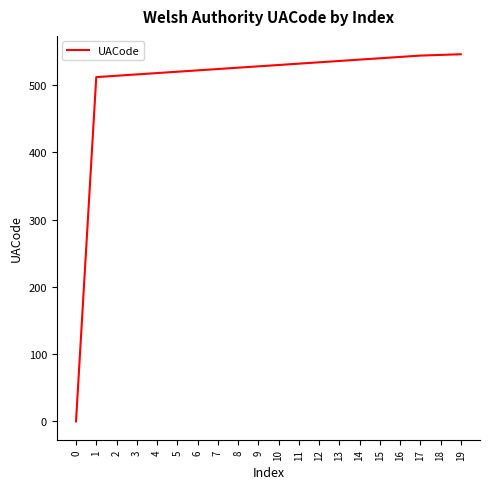

What is the approximate value at 14?

538